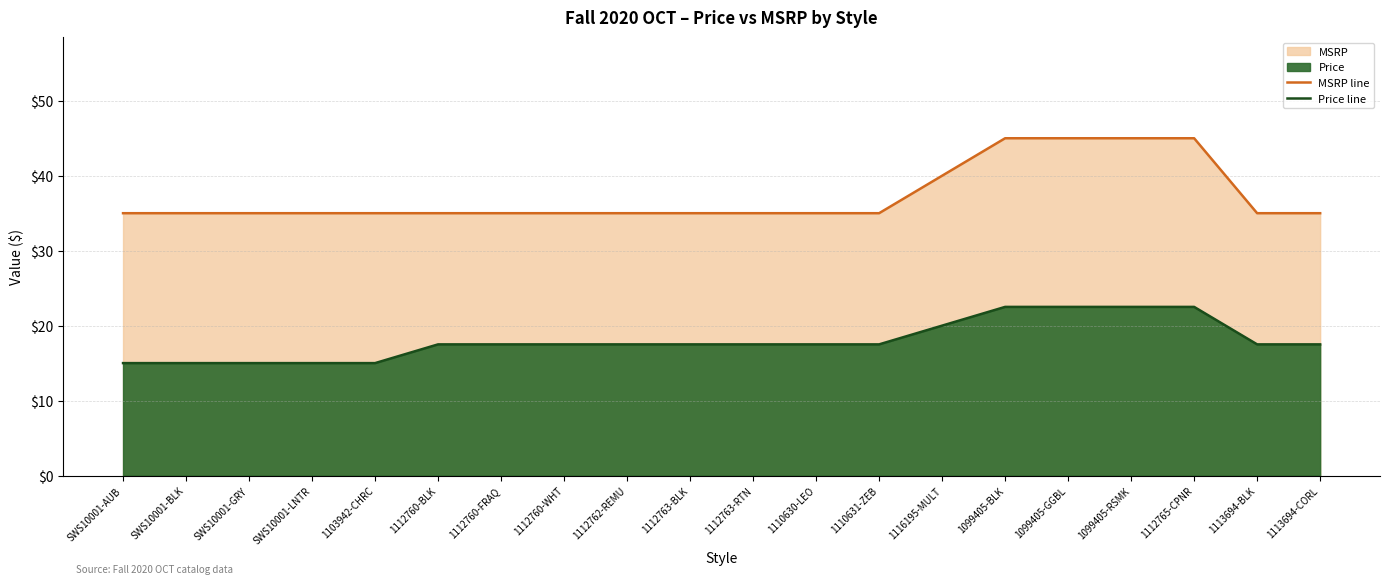

The value of Price line at 1110631-ZEB is 17.5. True or false?

True